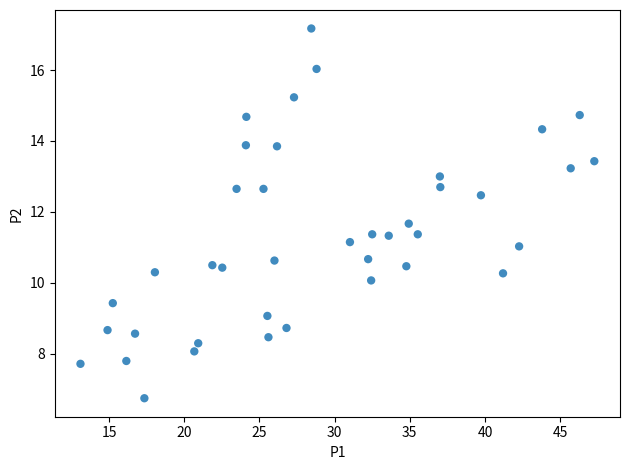

What is the range of Y values (max minus min)?

10.4